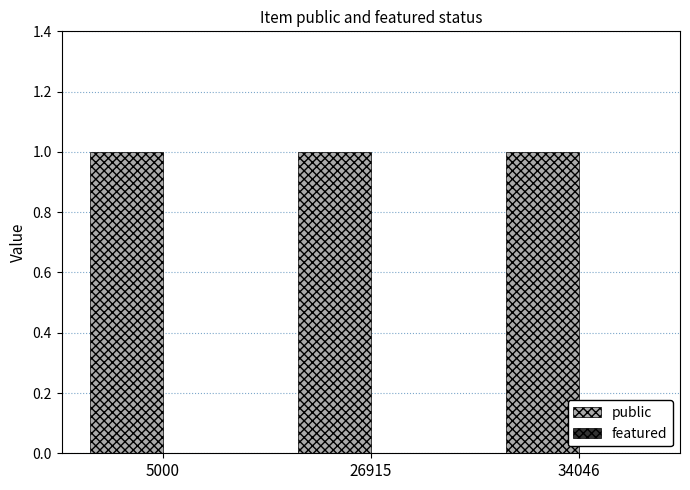

What is the highest value of the public series?

1